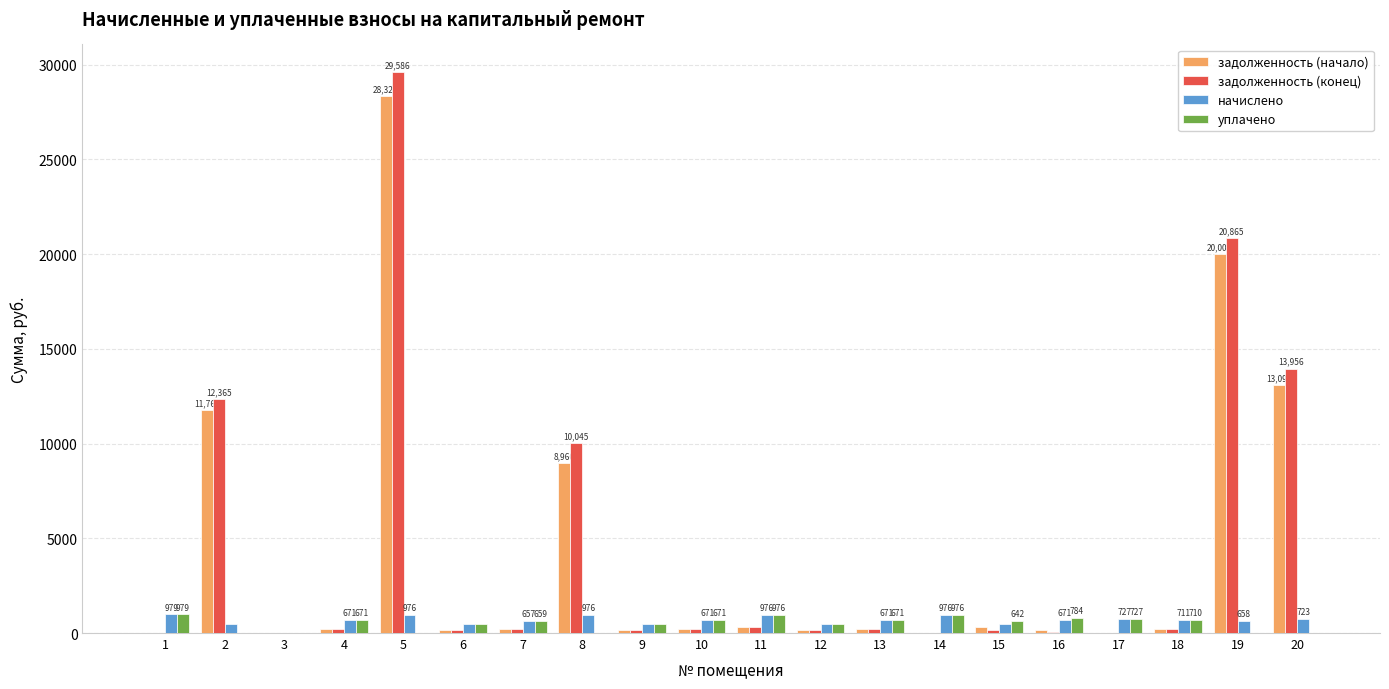

Is the value of задолженность (конец) at 14 greater than the value of задолженность (начало) at 8?

No